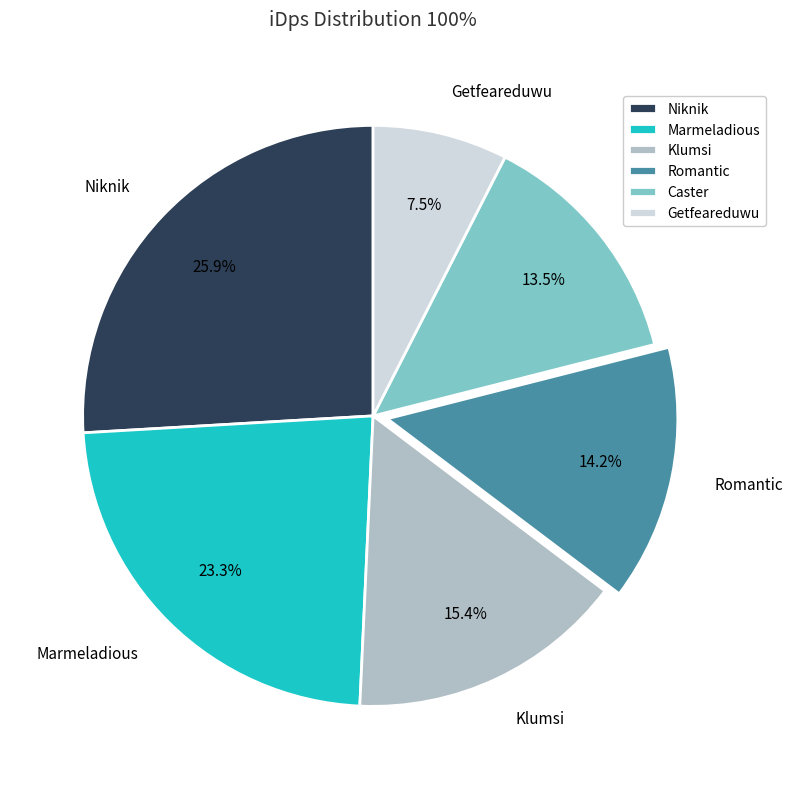

To the nearest percent, what percentage of the pie is Marmeladious?

23%